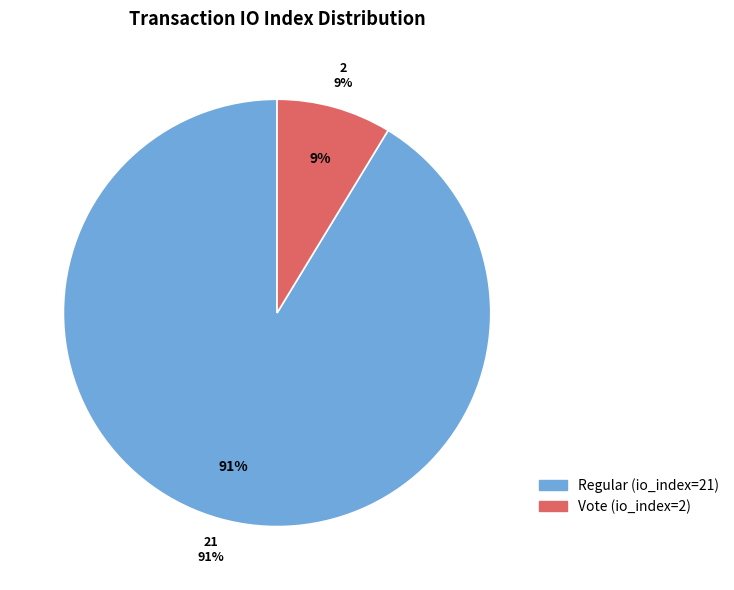

To the nearest percent, what percentage of the pie is Vote (io_index=2)?

9%